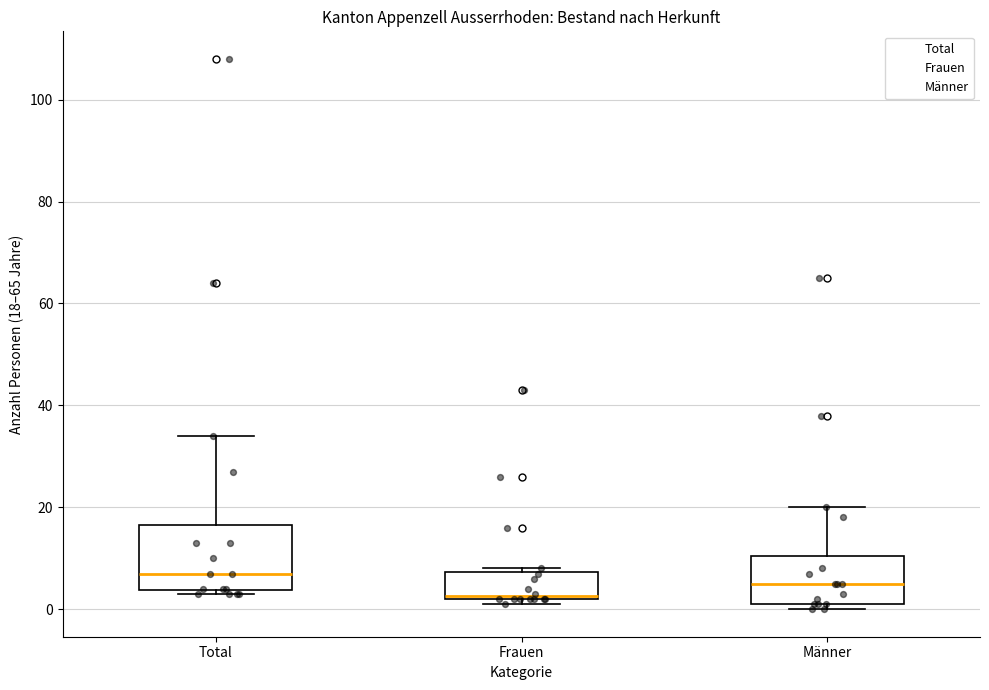

Where does the median line of the box for Männer sit on the y-axis? The values are not printed on the chart, so give them approximately, as read against the axis.

6